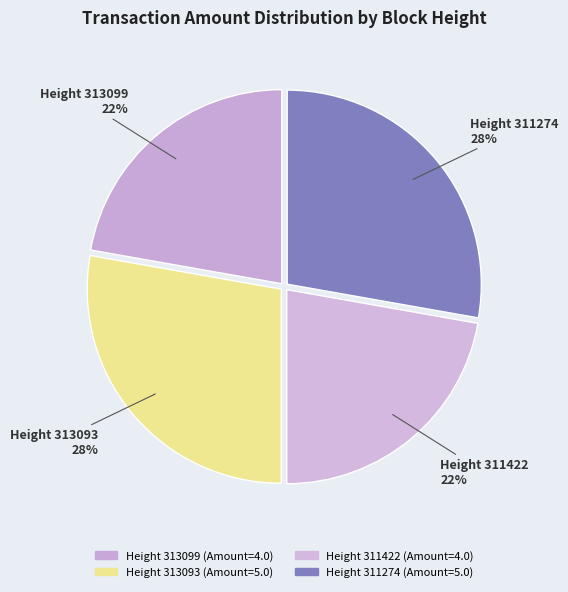

Which slice is the smallest?

313099